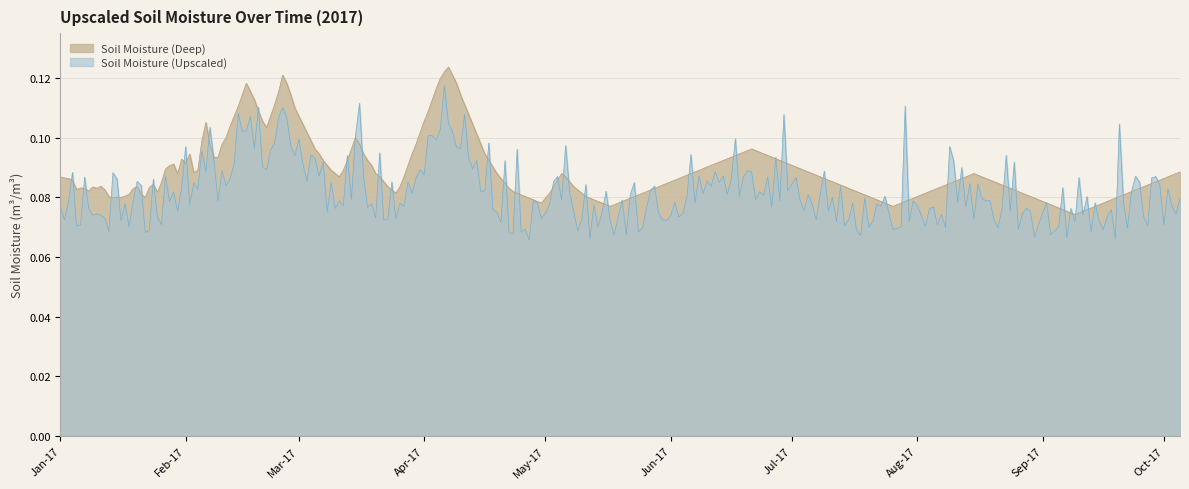

How many lines are shown in the chart?

2